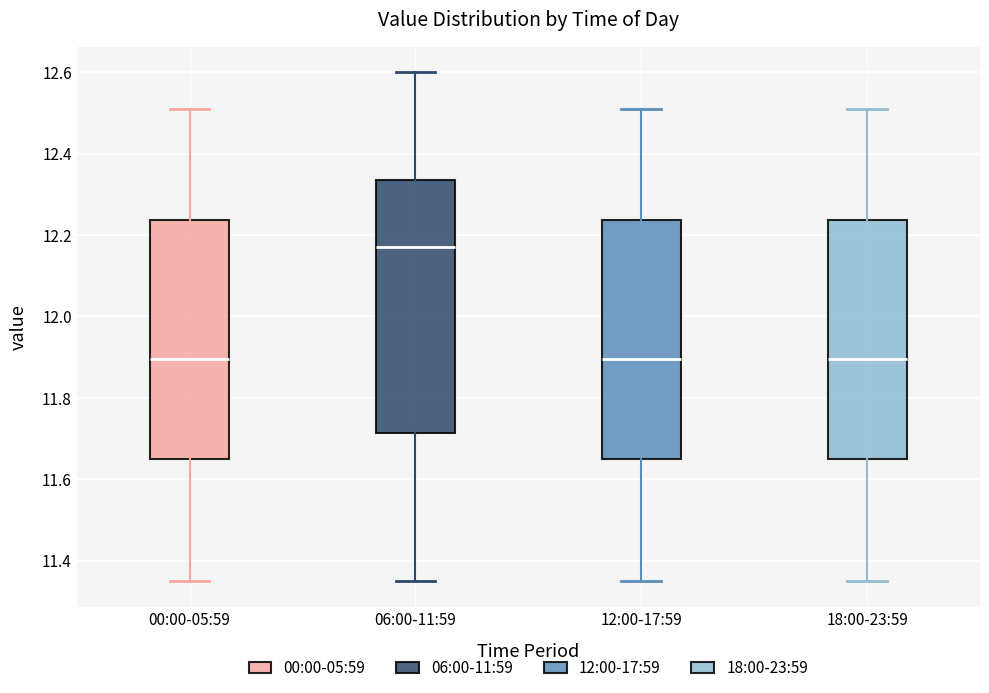

Where is the upper edge of the box for 06:00-11:59 on the y-axis? The values are not printed on the chart, so give them approximately, as read against the axis.

12.34